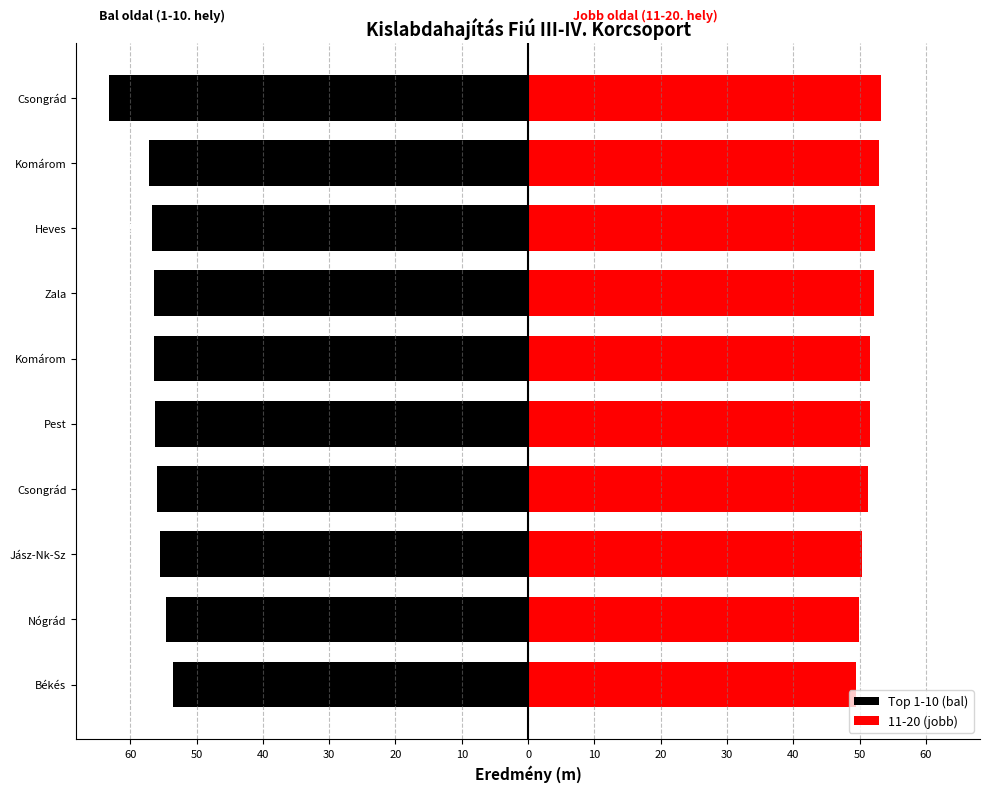

Reading left to right, what are all the values shown in this chart?

Top 1-10 (bal): -63.1	-57.2	-56.7	-56.5	-56.4	-56.2	-56.0	-55.5	-54.6	-53.6
11-20 (jobb): 53.3	52.9	52.4	52.1	51.6	51.6	51.3	50.3	49.9	49.5